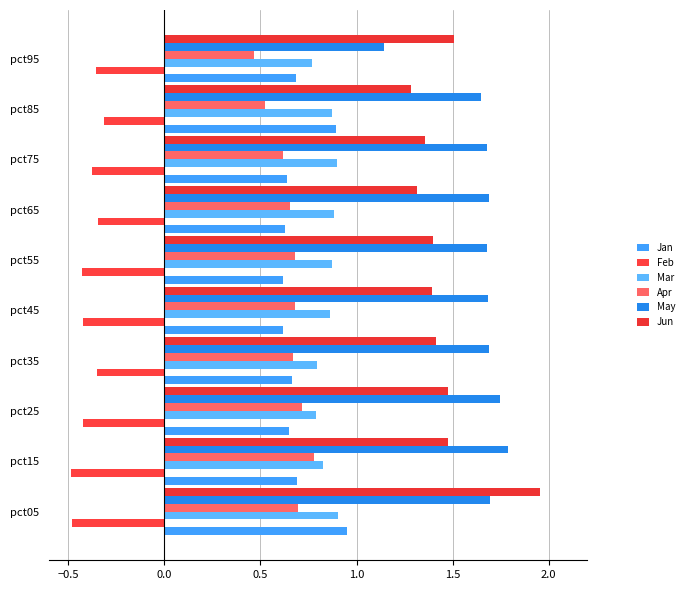

What is the value of the Feb bar at the 2nd from the left?

-0.5